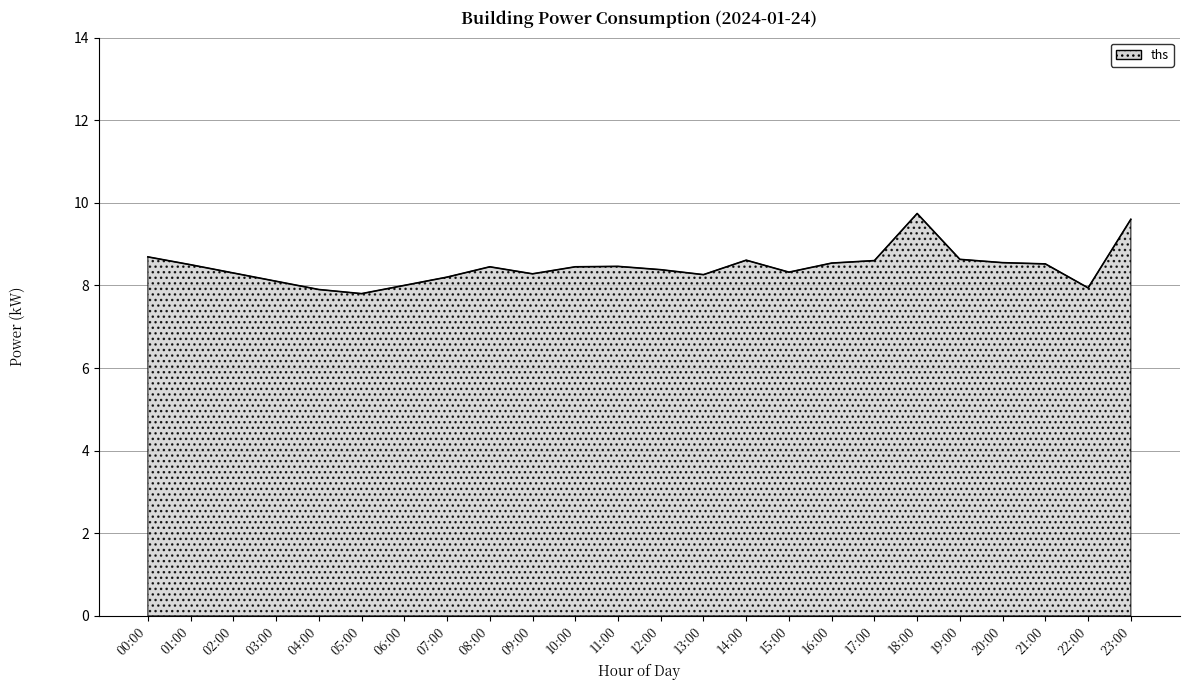

At which label does the data first exceed 8?

00:00